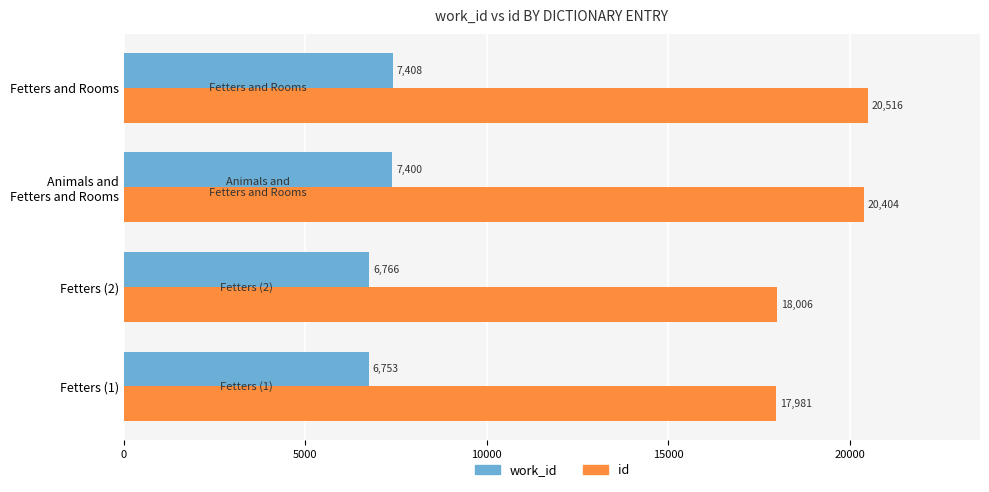

List the series in order of their peak value, highest first.

id, work_id